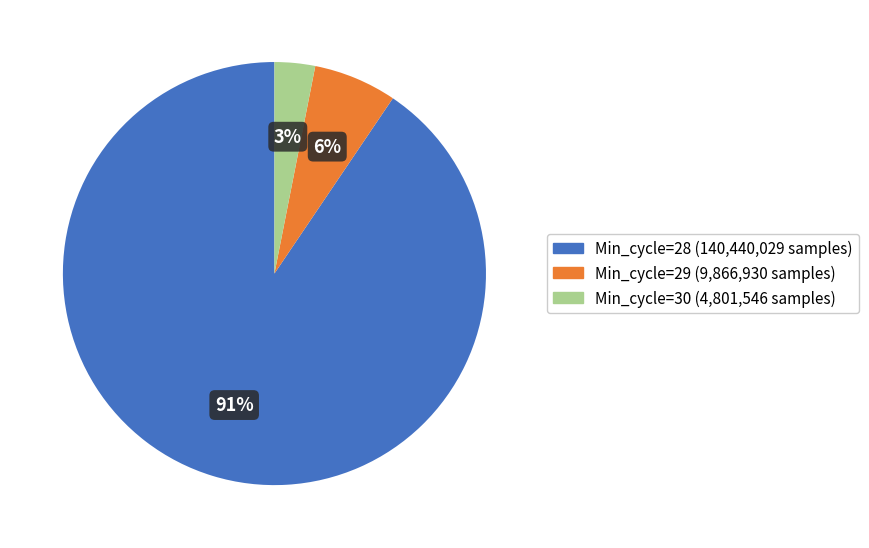

Combined, do Min_cycle=28 and Min_cycle=29 account for over 50%?

Yes